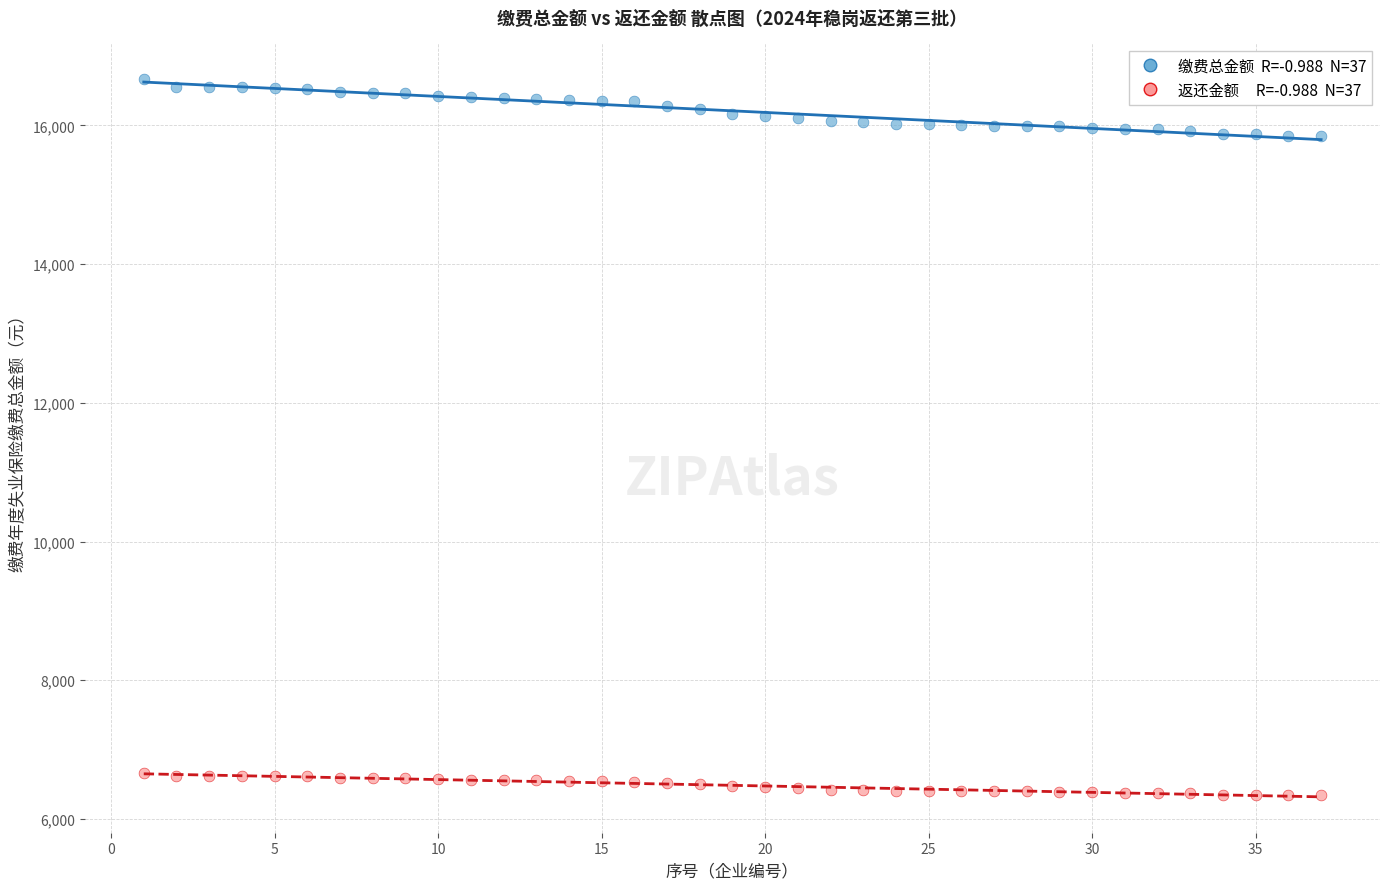

Across all data points, what is the range of X values (max minus min)?

36.0